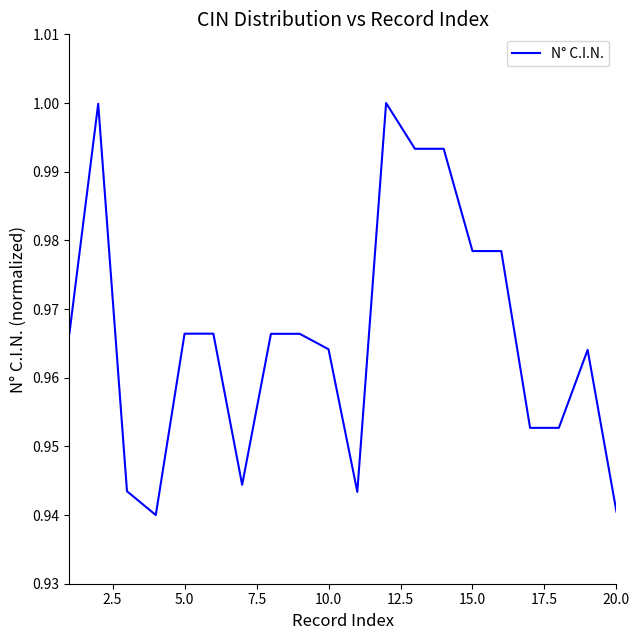

Is it true that the value at 10.0 is 1.6?

False